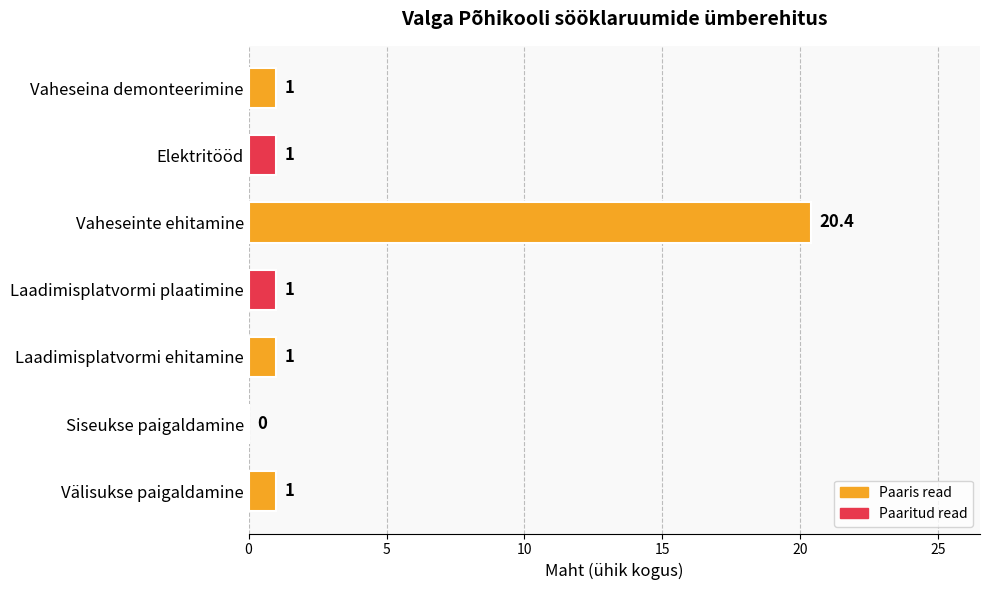

What is the change in value from Välisukse paigaldamine to Siseukse paigaldamine?

-1.0